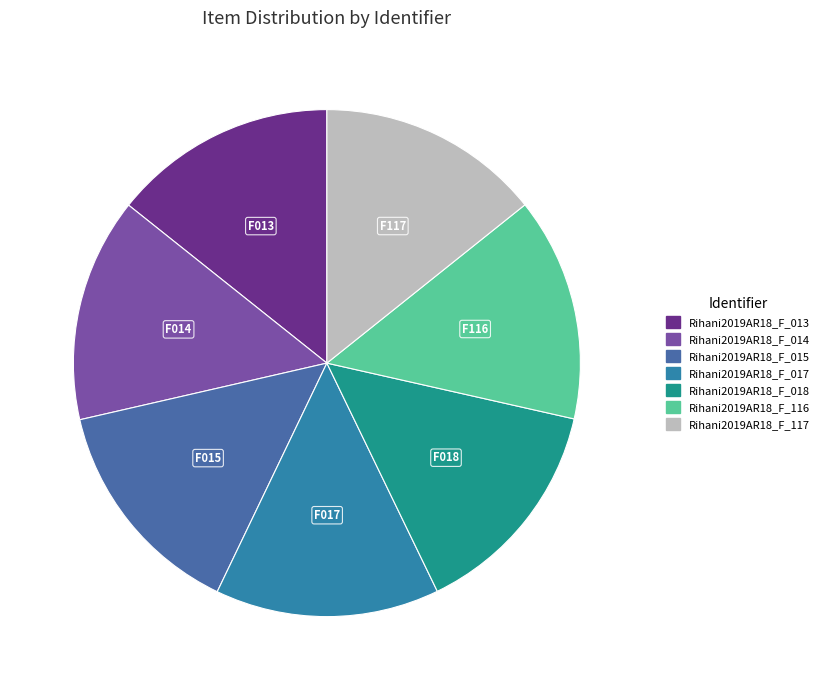

What is the total percentage of Rihani2019AR18_F_017 and Rihani2019AR18_F_015?

28.6%